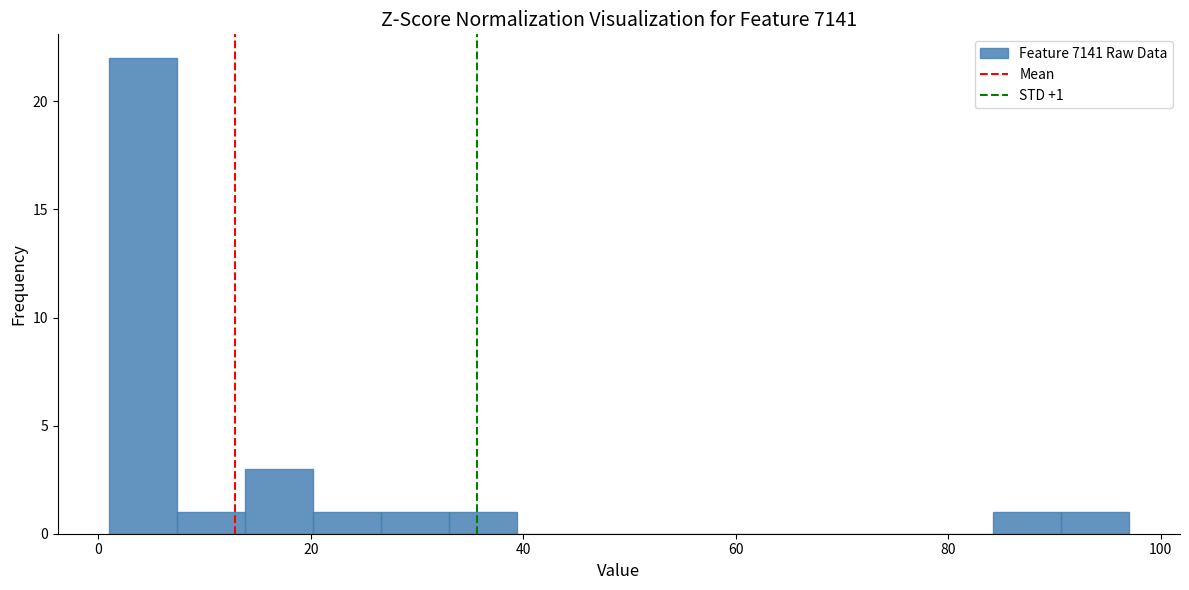

Read against the x-axis, roughly where is the centre of the tallest bar?

4